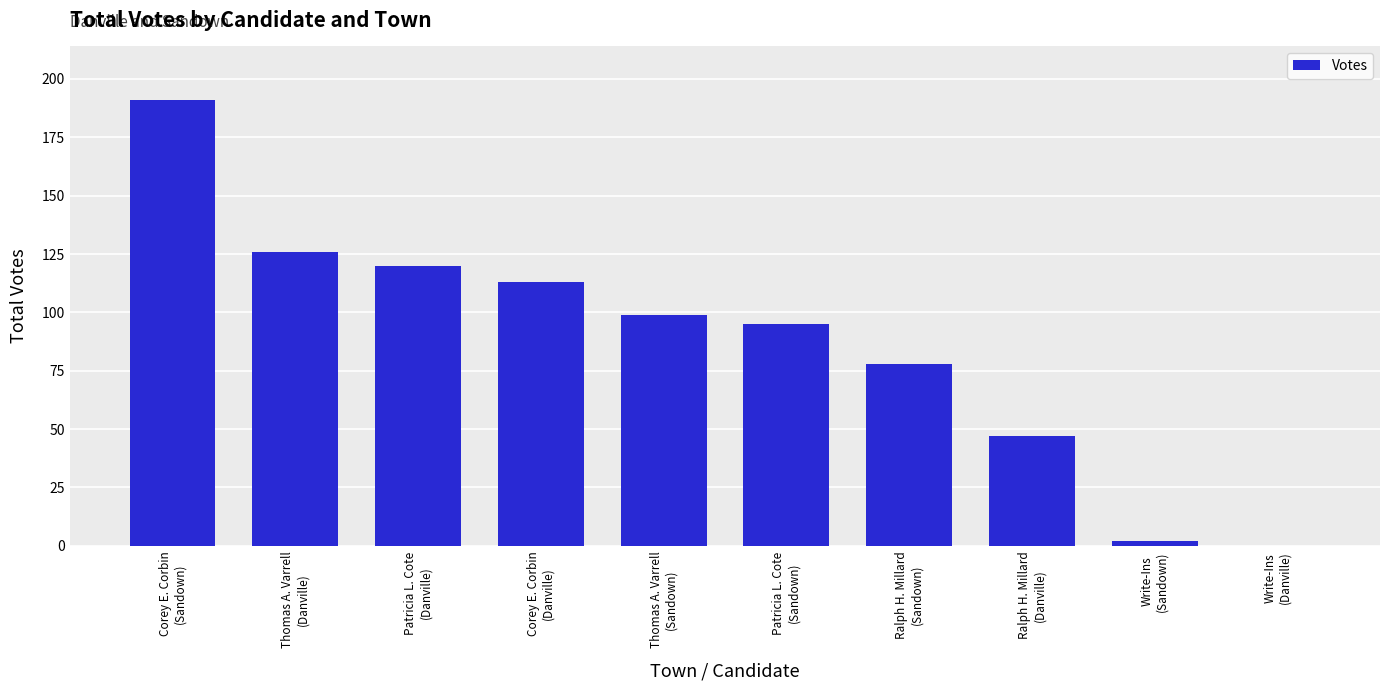

What is the change in value from Thomas A. Varrell
(Danville) to Corey E. Corbin
(Danville)?

-13